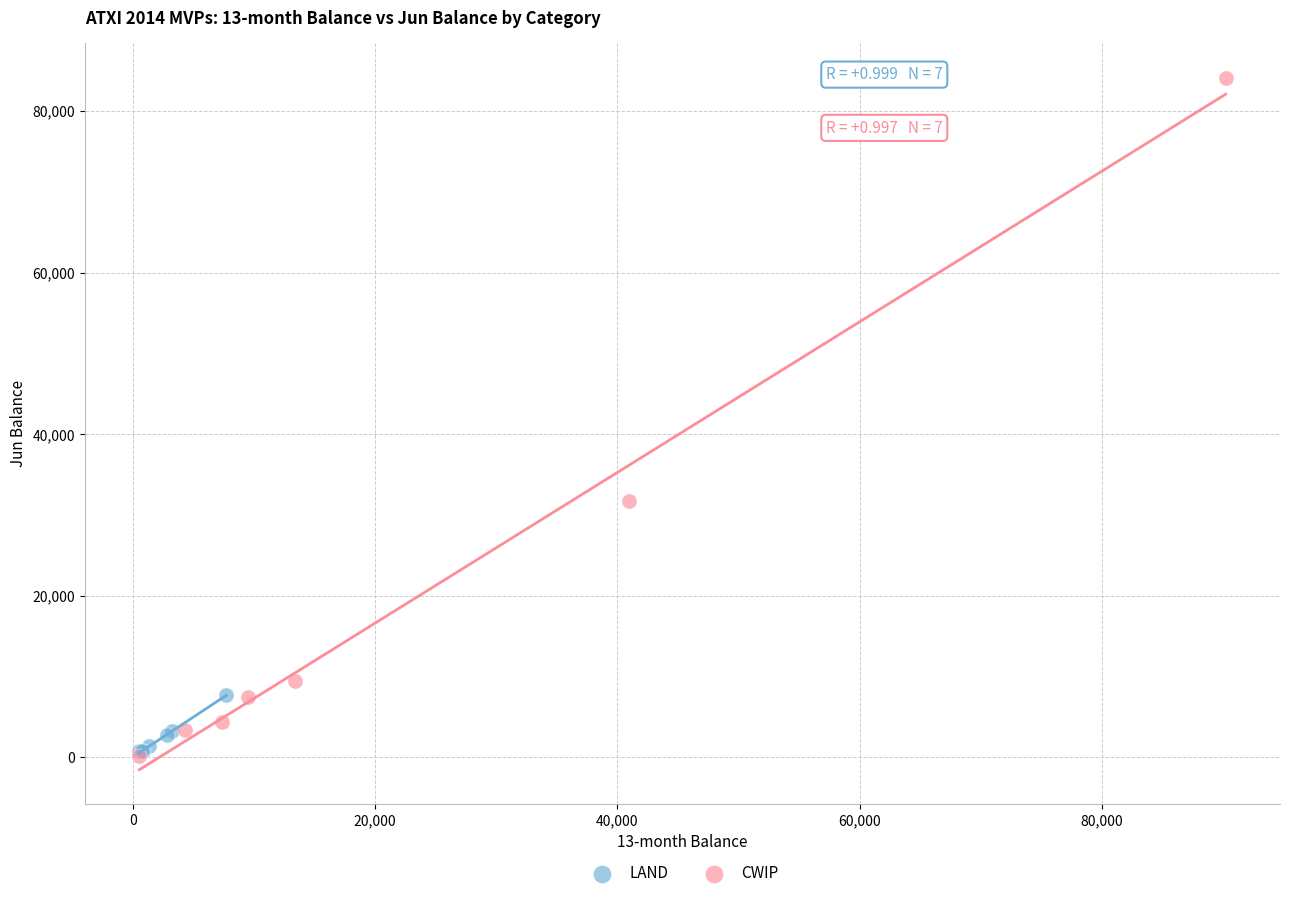

What are all the series names shown in the legend?

LAND, CWIP